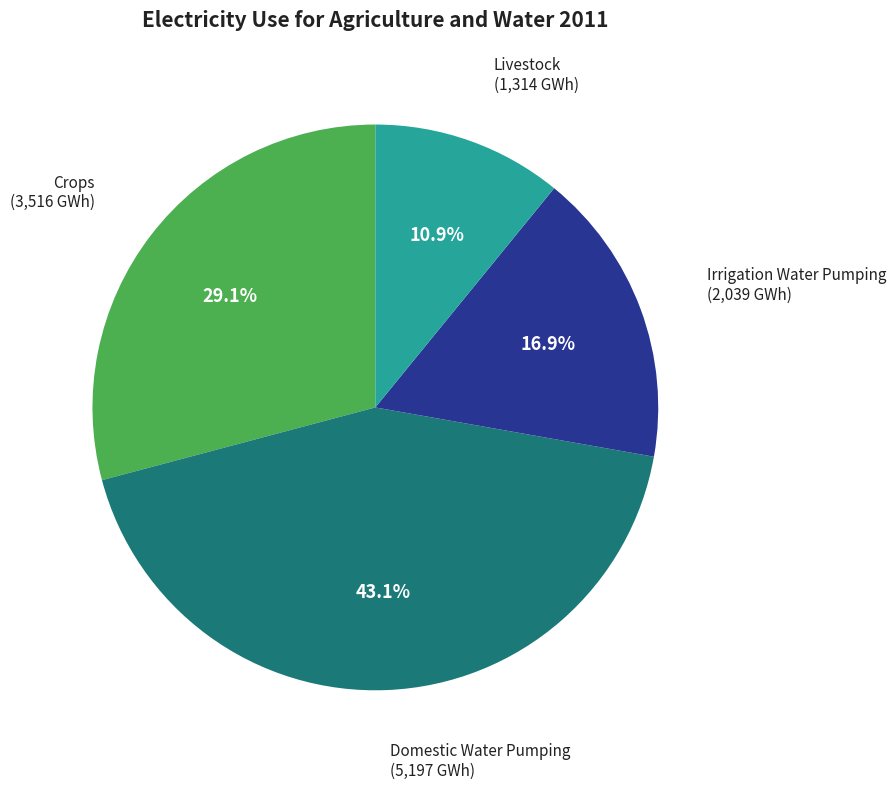

Is there any slice that represents more than half of the pie?

No